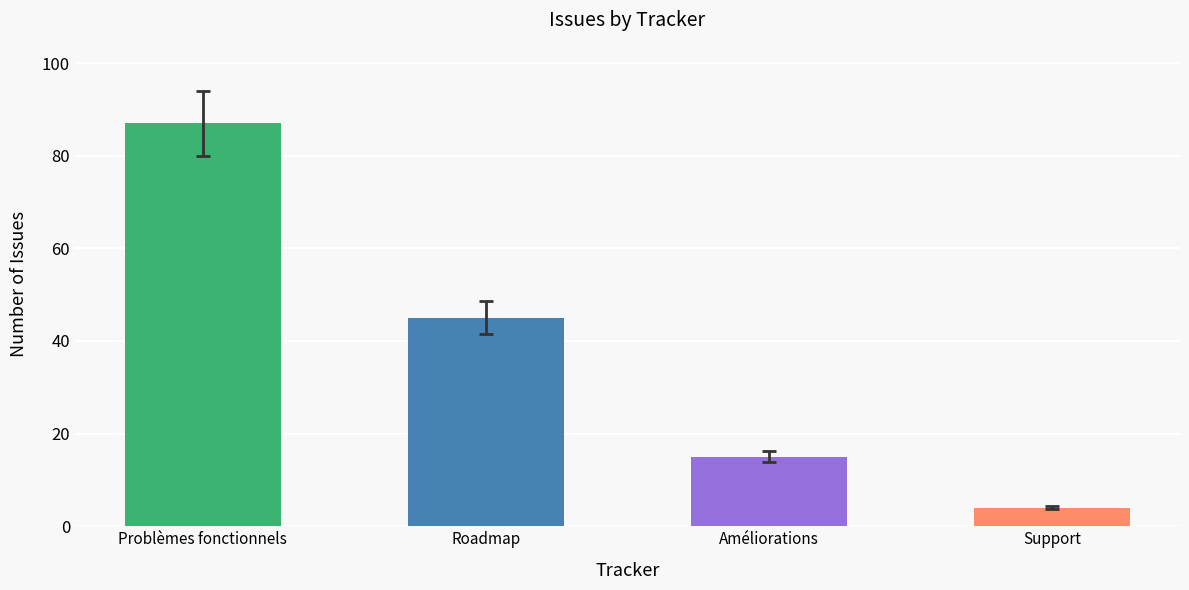

What is the average value?

38